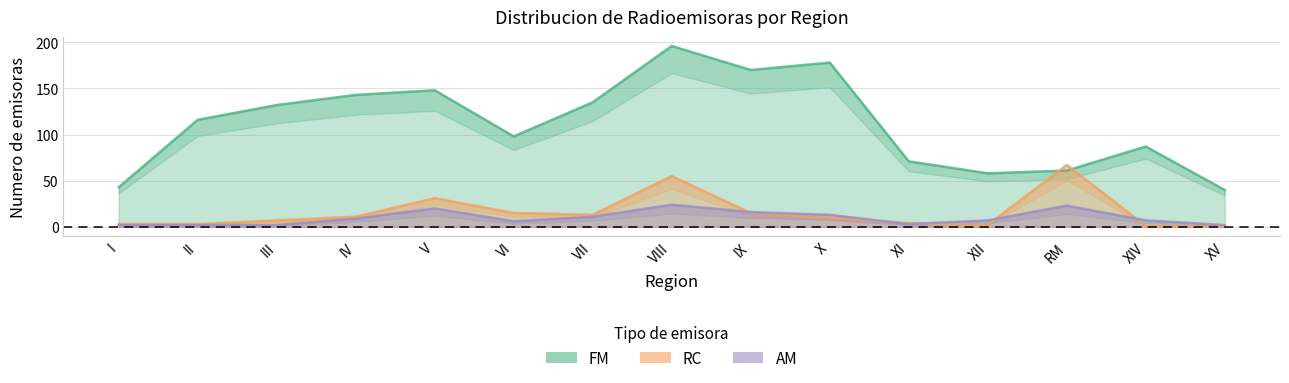

How many lines are shown in the chart?

3